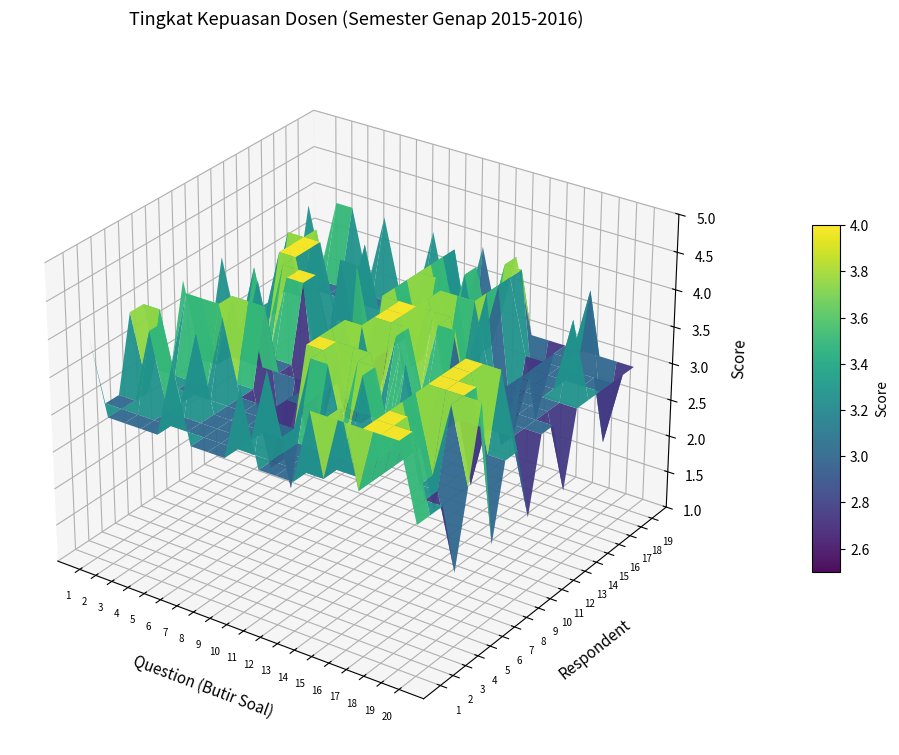

The 18 series shows 2 at 10. True or false?

True